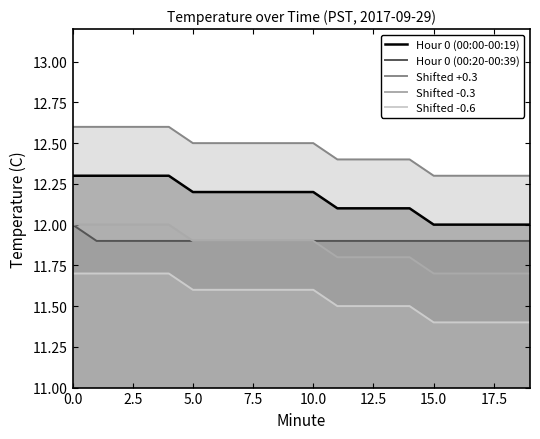

What is the value of the Shifted -0.6 point at the 8th from the left?

11.6